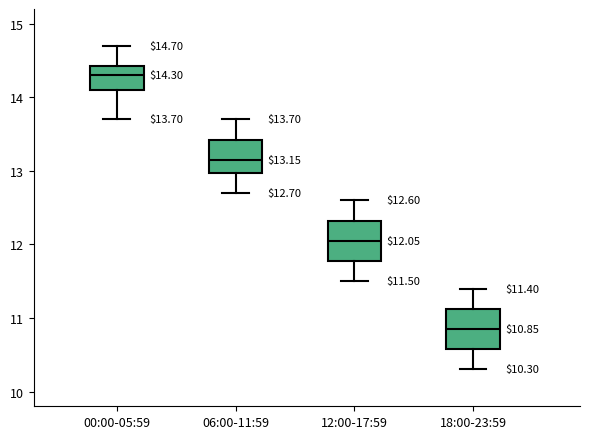

Which box has the lowest median line?

18:00-23:59